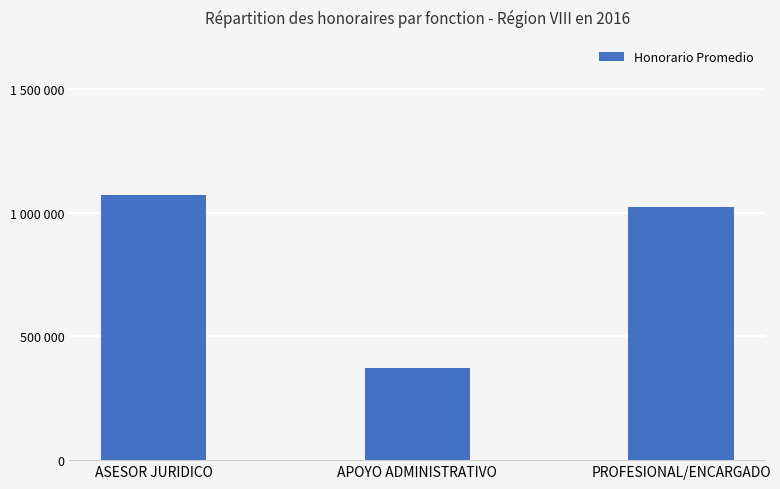

What is the value of the 1st bar from the left?

1073925